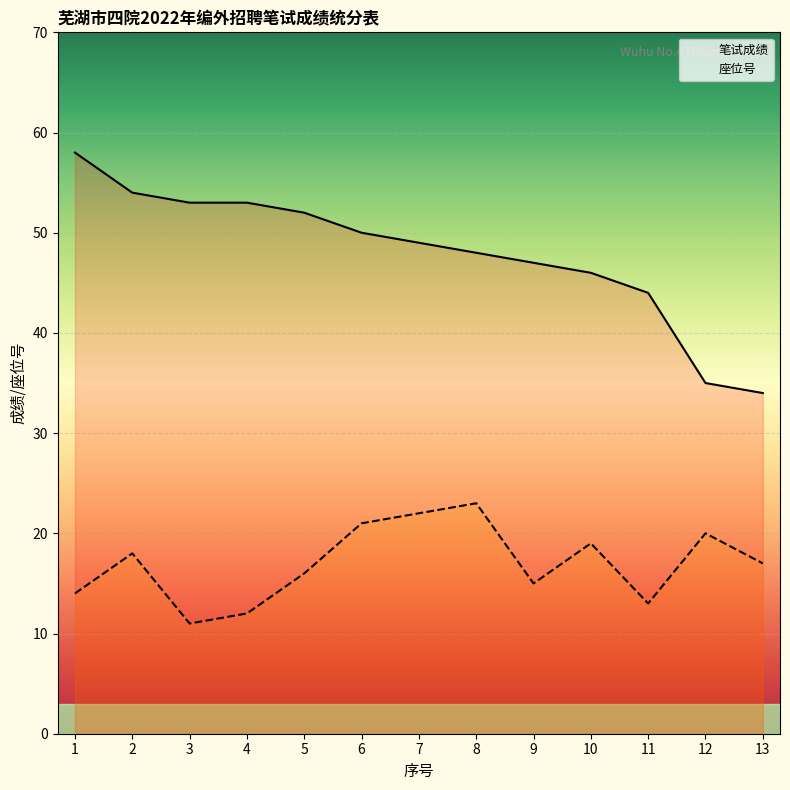

What are all the series names shown in the legend?

笔试成绩, 座位号